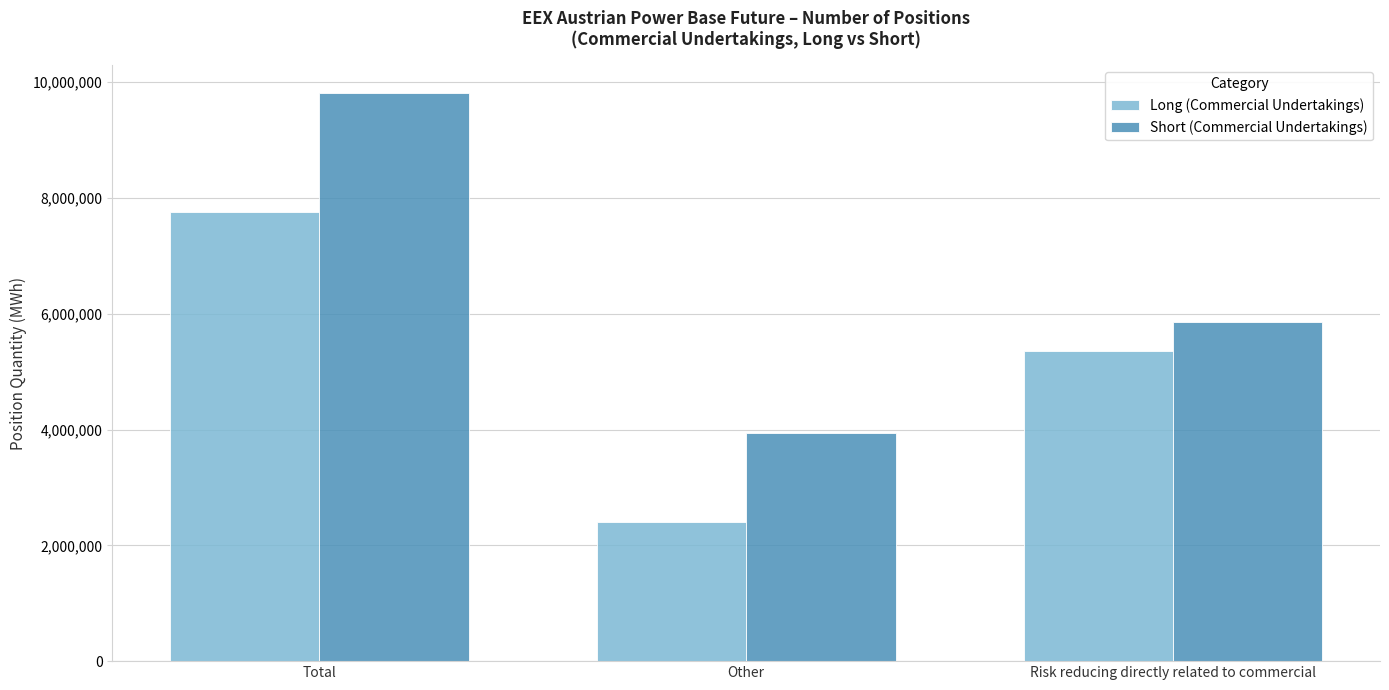

List the labels in order of Long (Commercial Undertakings) value, largest first.

Total, Risk reducing directly related to commercial, Other